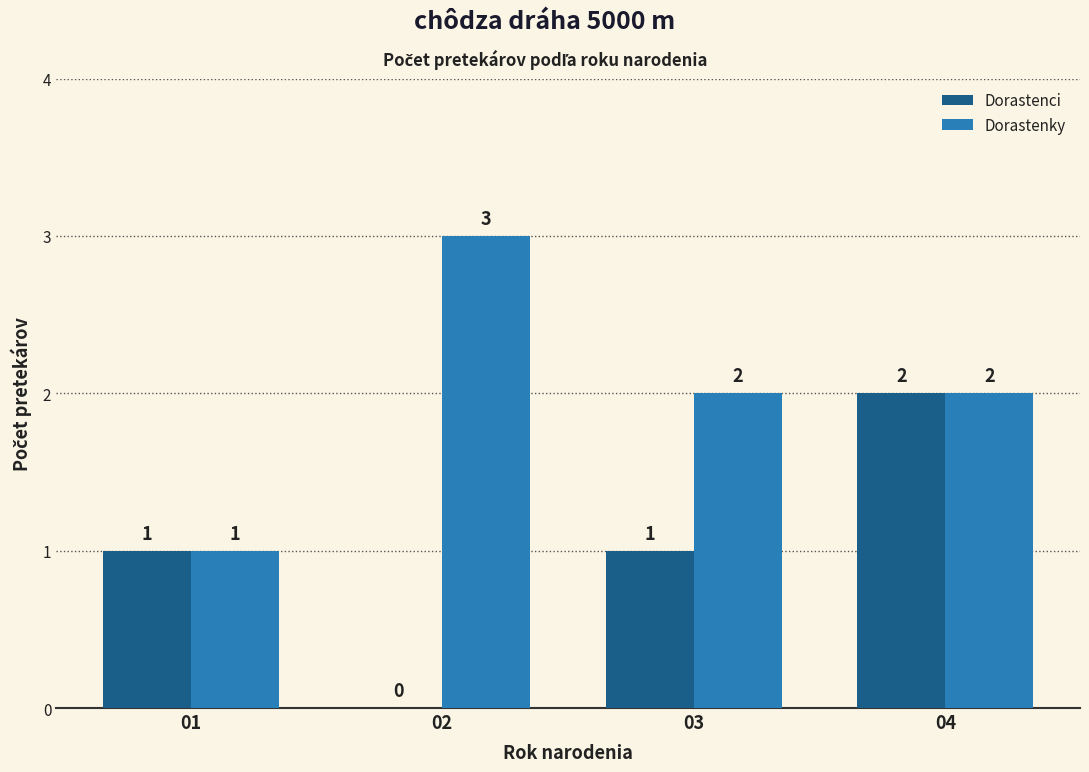

What is the sum of the Dorastenci values at 04 and 02?

2